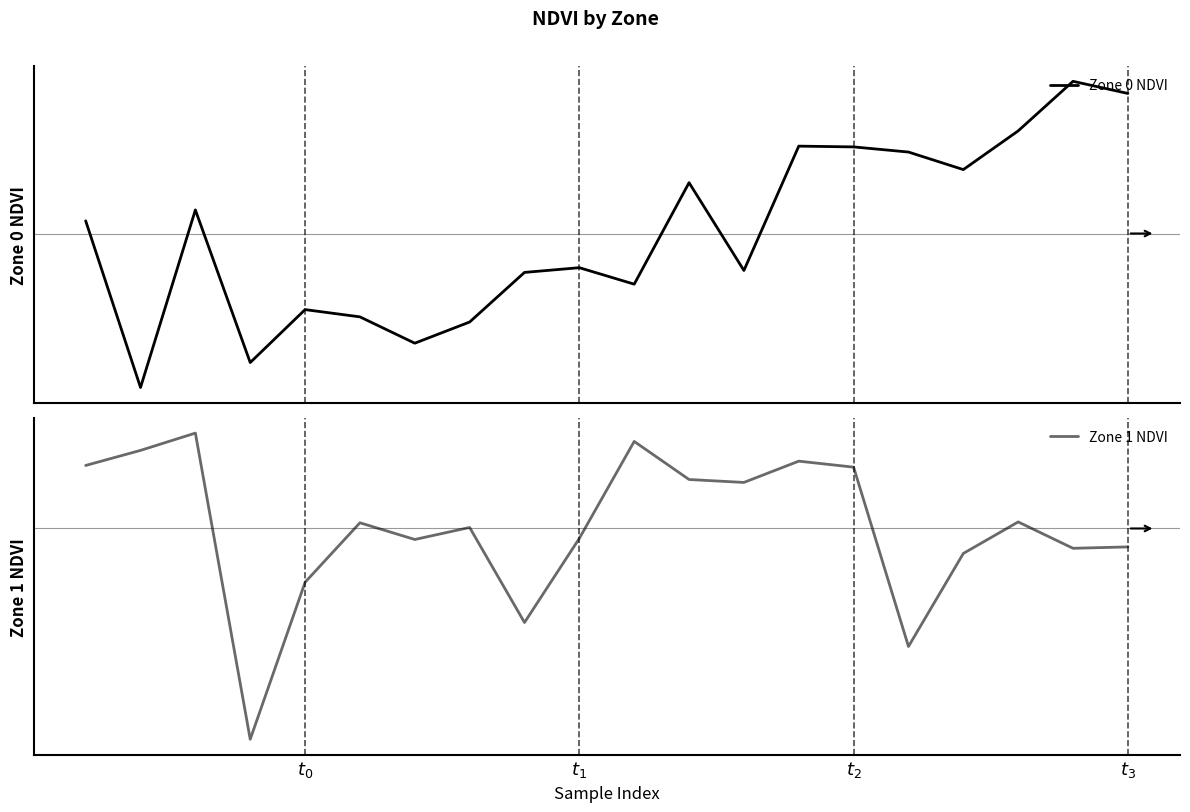

How many interior local valleys does the Zone 1 NDVI series have?

6